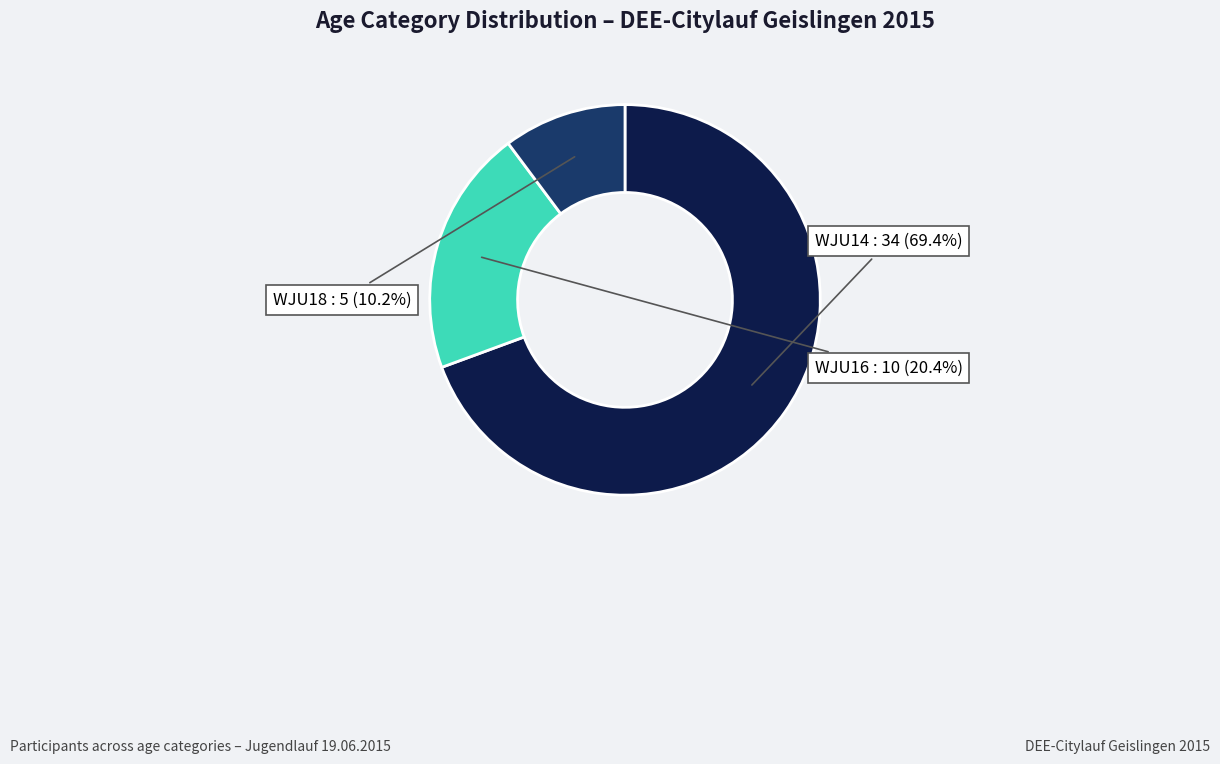

To the nearest percent, what percentage of the pie is WJU18?

10%